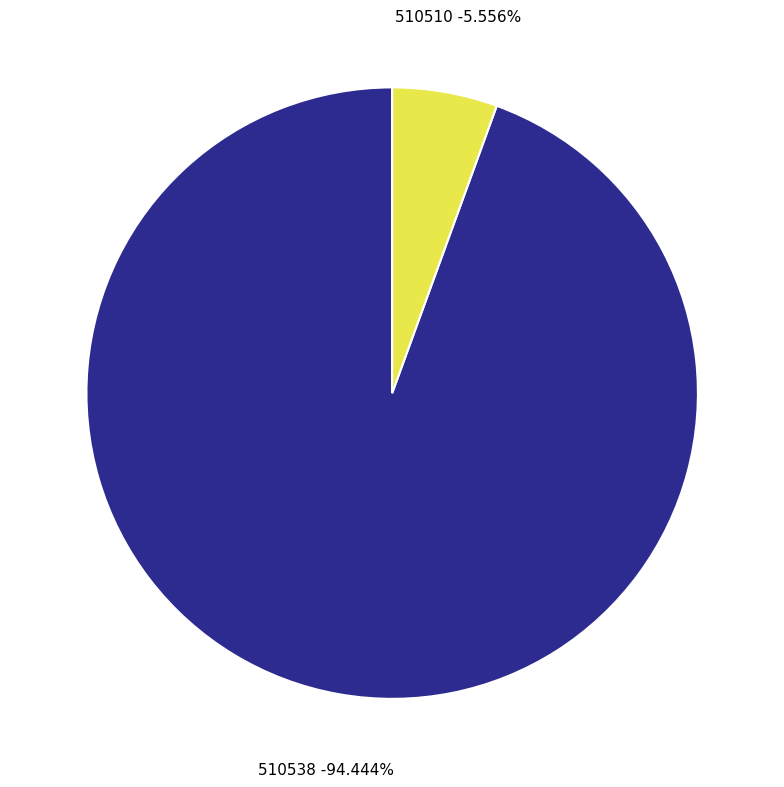

Which slice is the largest?

510538